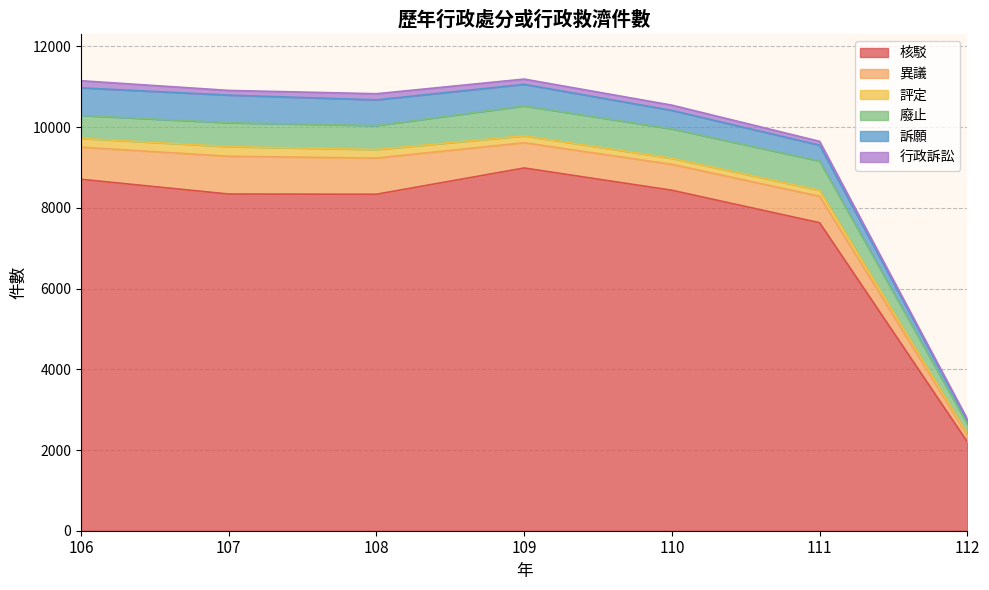

True or false: 異議 and 評定 cross at least once.

False